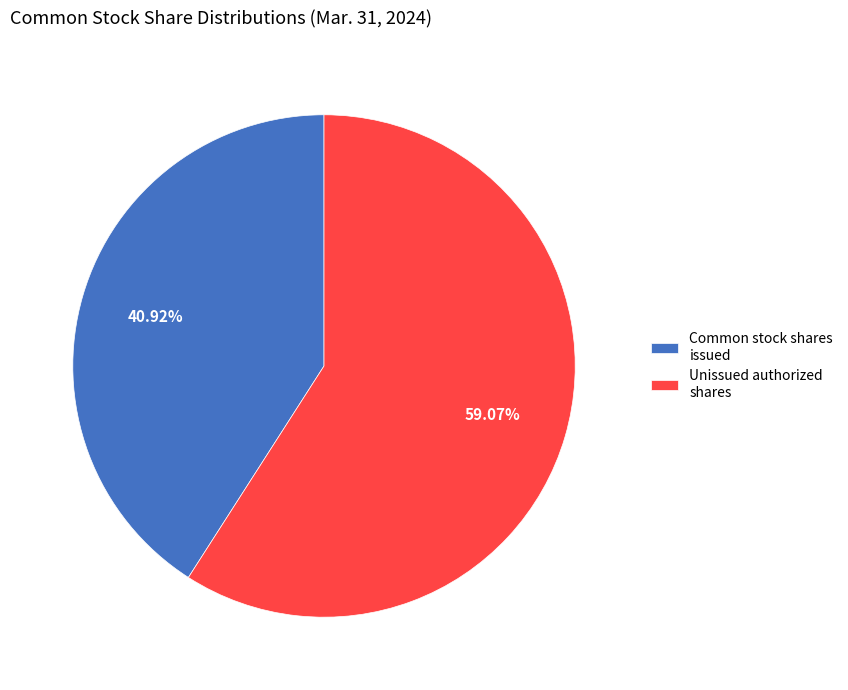

What percentage is the Common stock shares issued slice, to the nearest percent?

41%